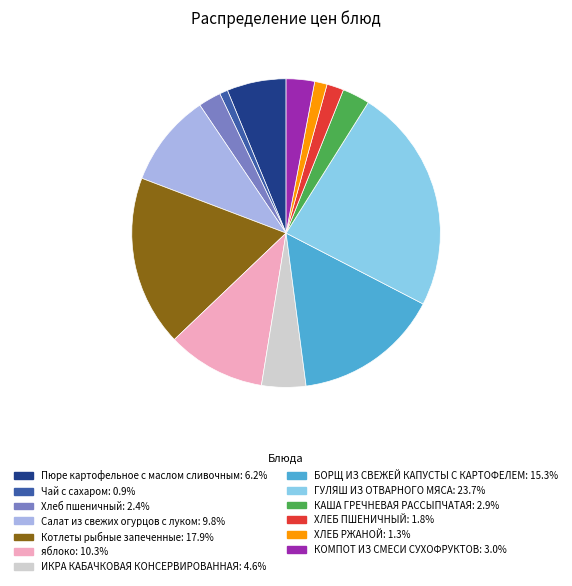

Between Хлеб пшеничный and БОРЩ ИЗ СВЕЖЕЙ КАПУСТЫ С КАРТОФЕЛЕМ, which is larger?

БОРЩ ИЗ СВЕЖЕЙ КАПУСТЫ С КАРТОФЕЛЕМ